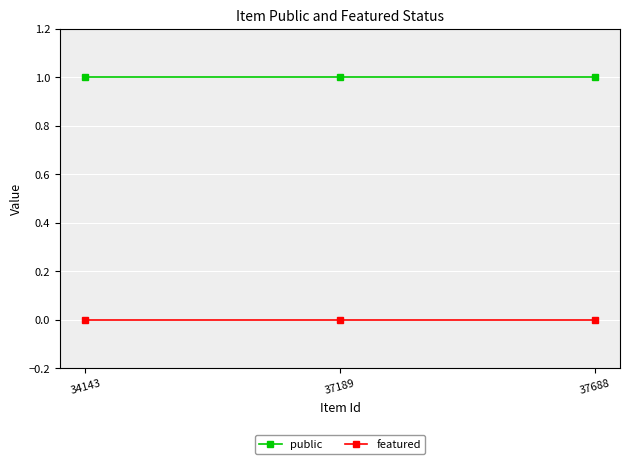

Count the number of categories in the chart.

3